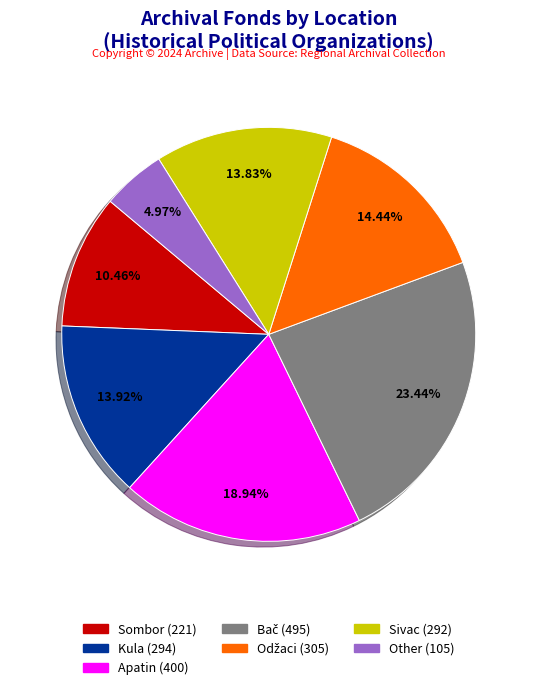

Approximately how many times larger is the value at Sombor compared to Sivac?

0.8